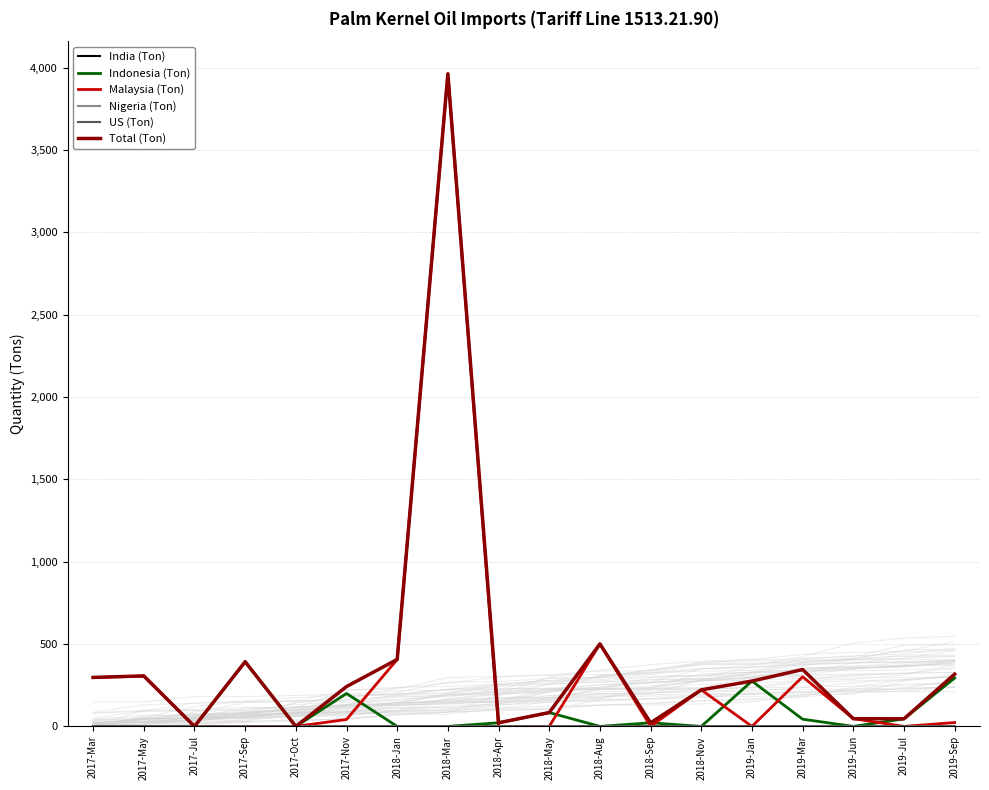

What are all the series names shown in the legend?

India (Ton), Indonesia (Ton), Malaysia (Ton), Nigeria (Ton), US (Ton), Total (Ton)